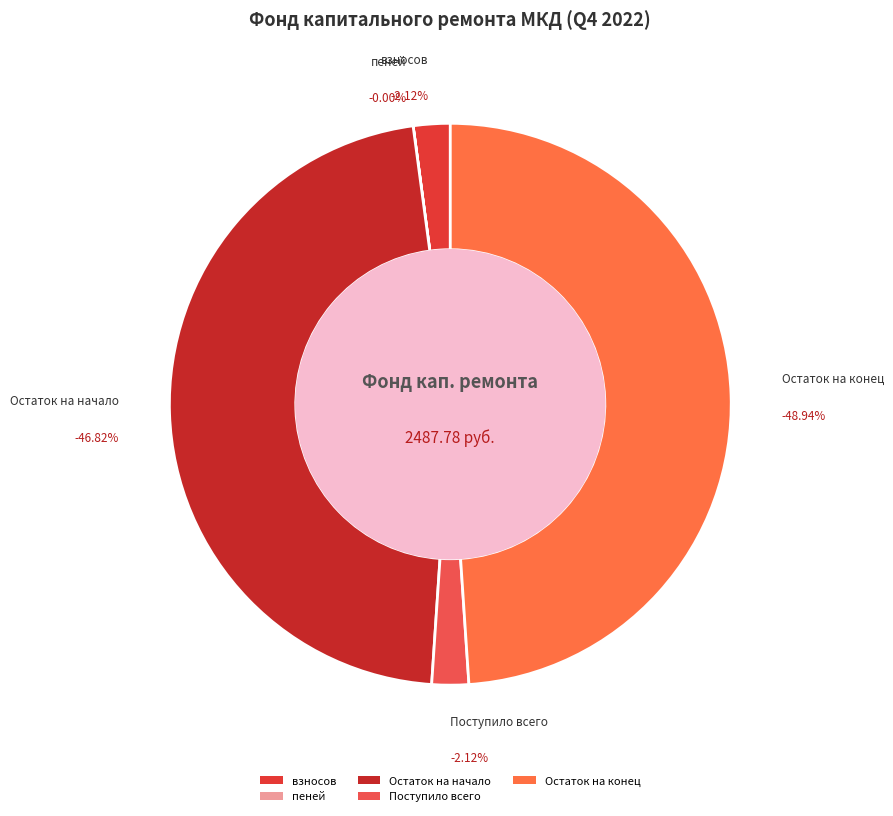

The Остаток на конец slice represents 49% of the pie. True or false?

True